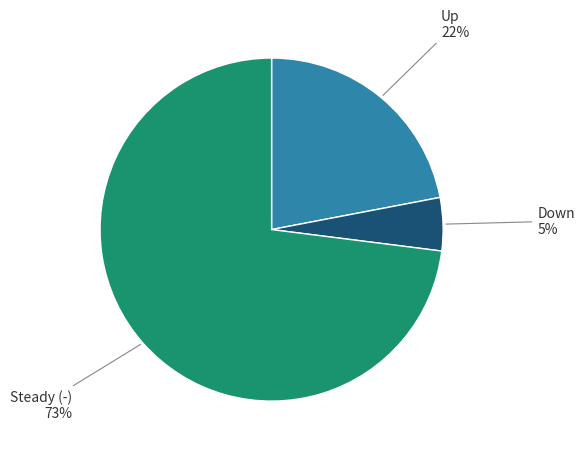

To the nearest percent, what is the difference between the largest and smallest slice percentages?

68%